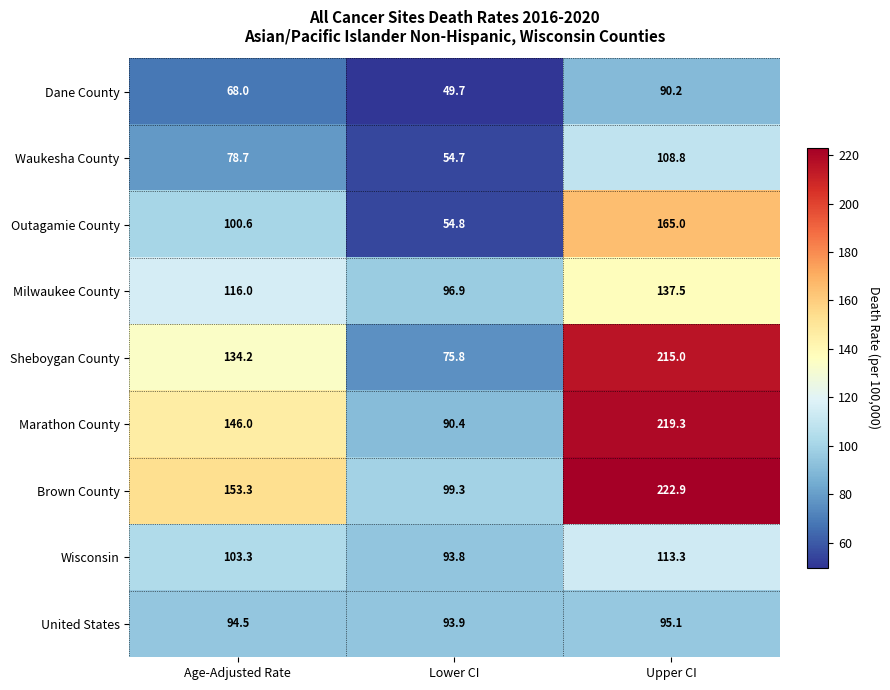

What is the maximum value shown in the chart?

222.9